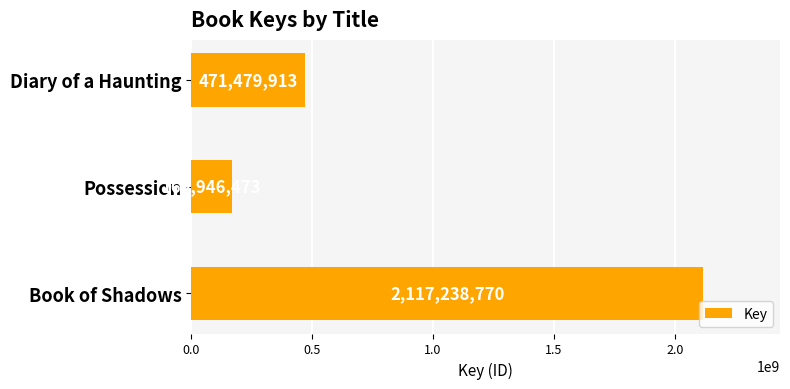

What is the average value?

919555052